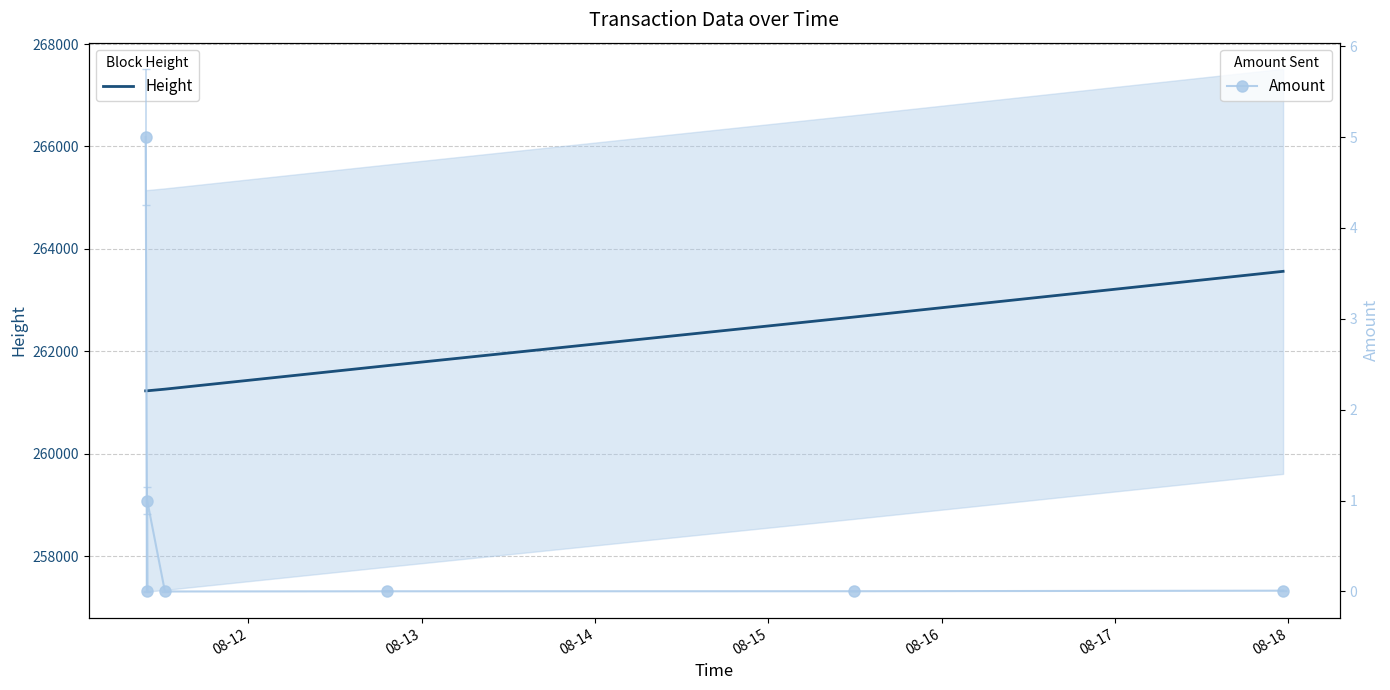

List the series in order of their peak value, lowest first.

Amount, Height